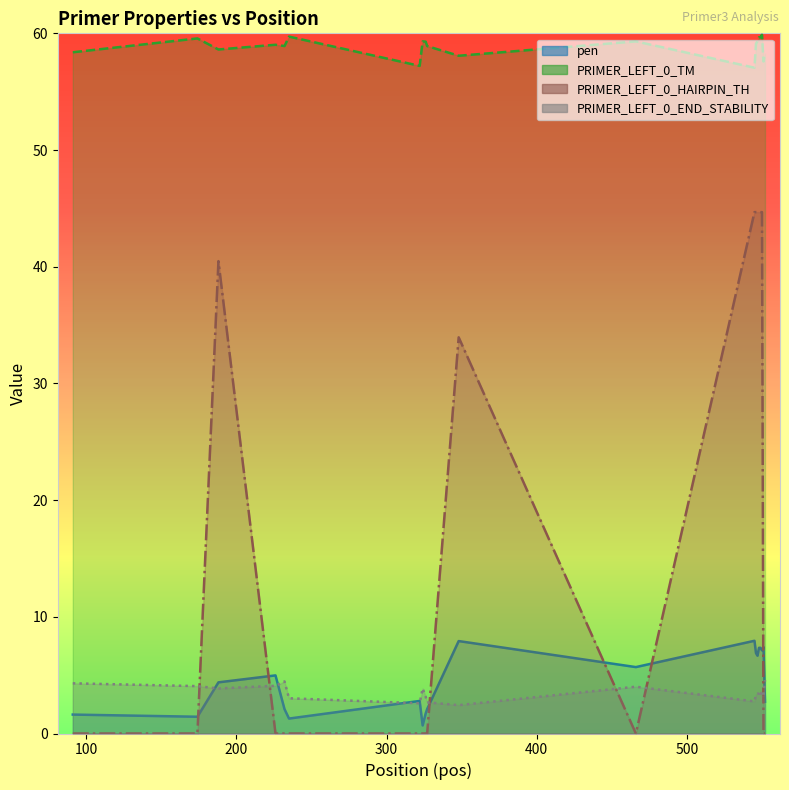

True or false: pen has a value of 11.7 at 17.

False